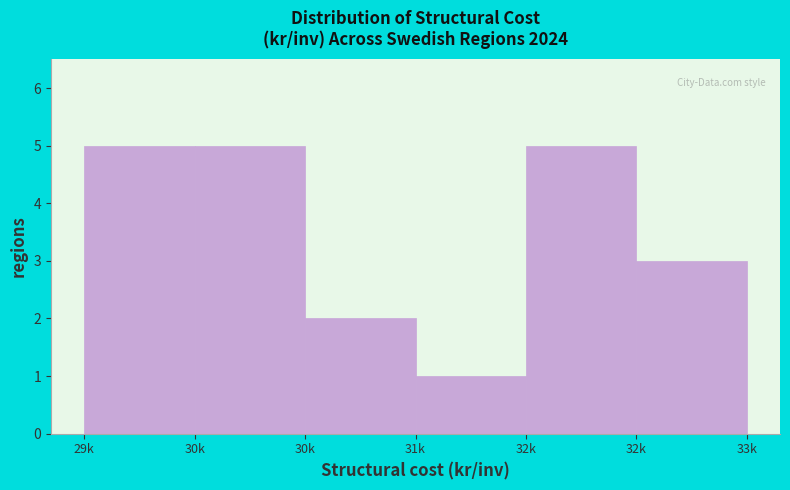

How many bars are there in total?

6